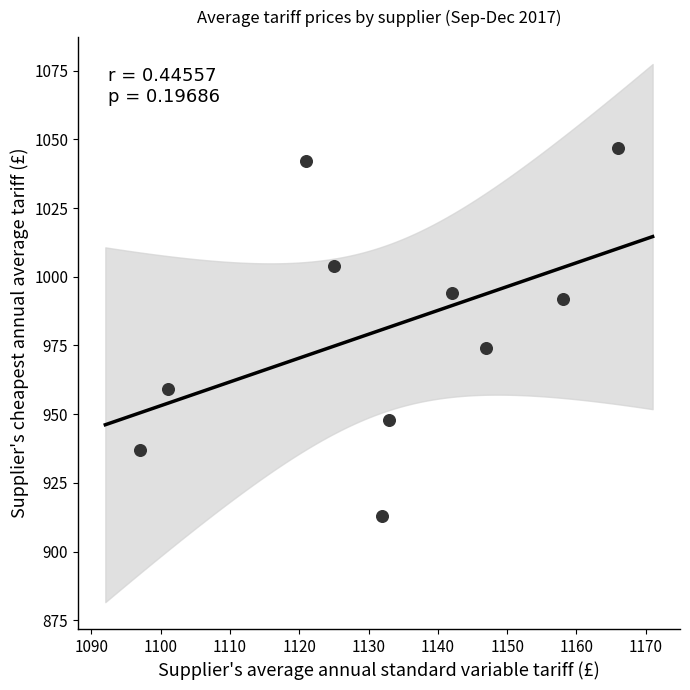

What Y value in the scatter plot is closest to 980?

974